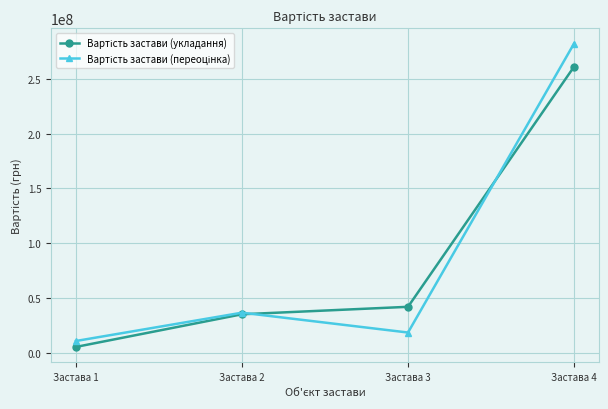

What is the total value across all series at Застава 3?

60886600